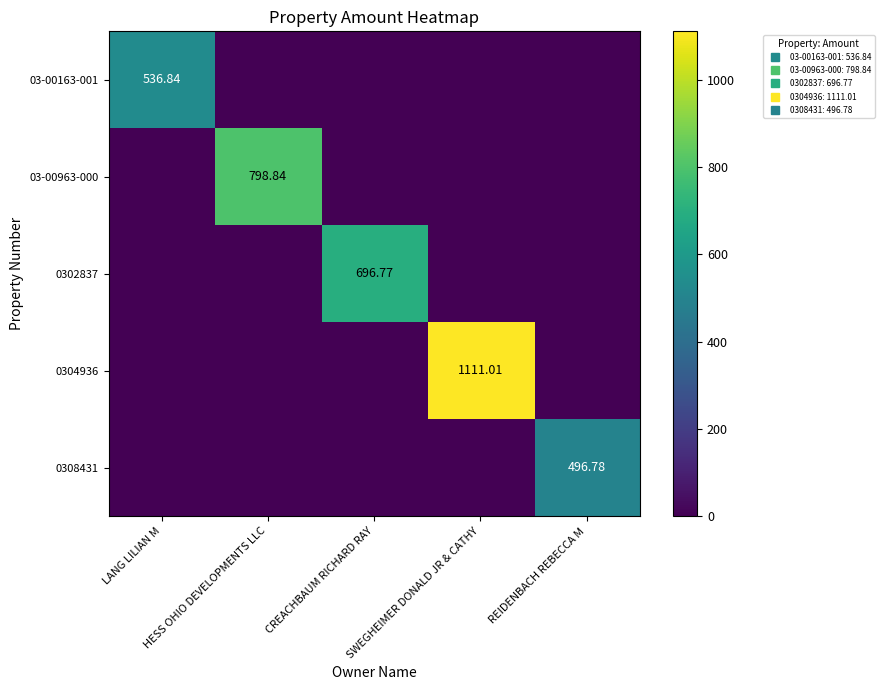

At CREACHBAUM RICHARD RAY, list the series in order from largest to smallest.

0302837, 03-00163-001, 03-00963-000, 0304936, 0308431